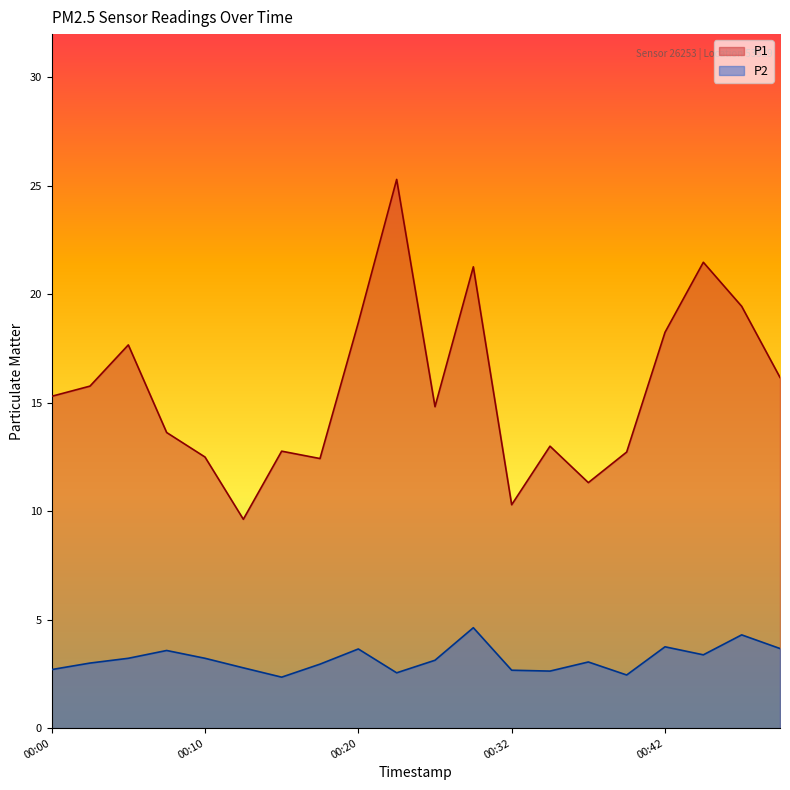

Does the chart display data point markers on the line(s)?

No